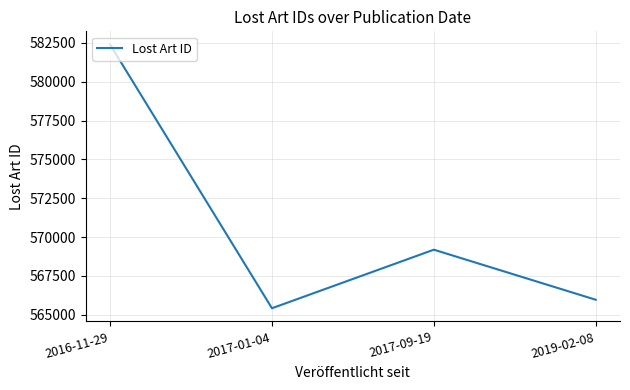

What is the sum of the values at 2017-01-04 and 2017-09-19?

1134597